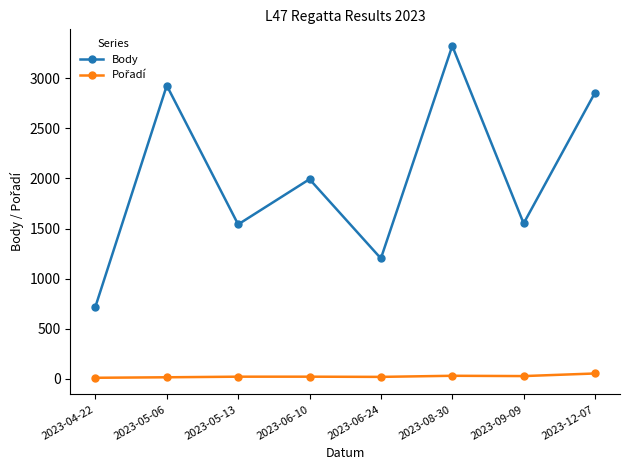

How many data points does each series have?

8